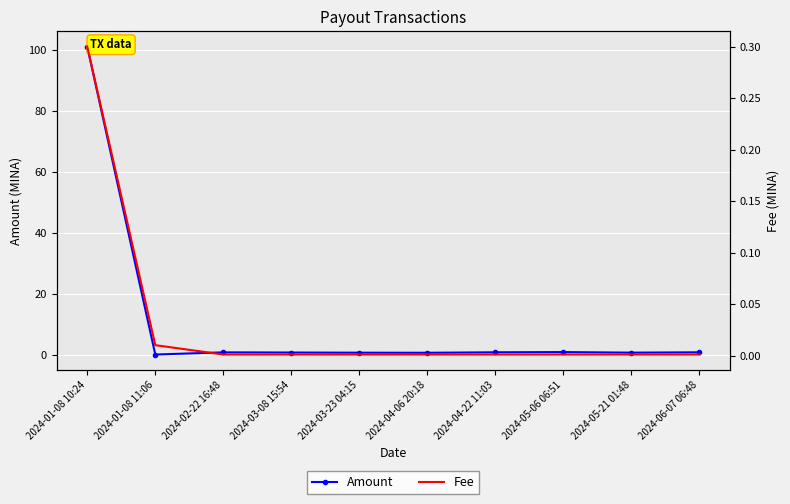

Which series has the largest total across all categories?

Amount